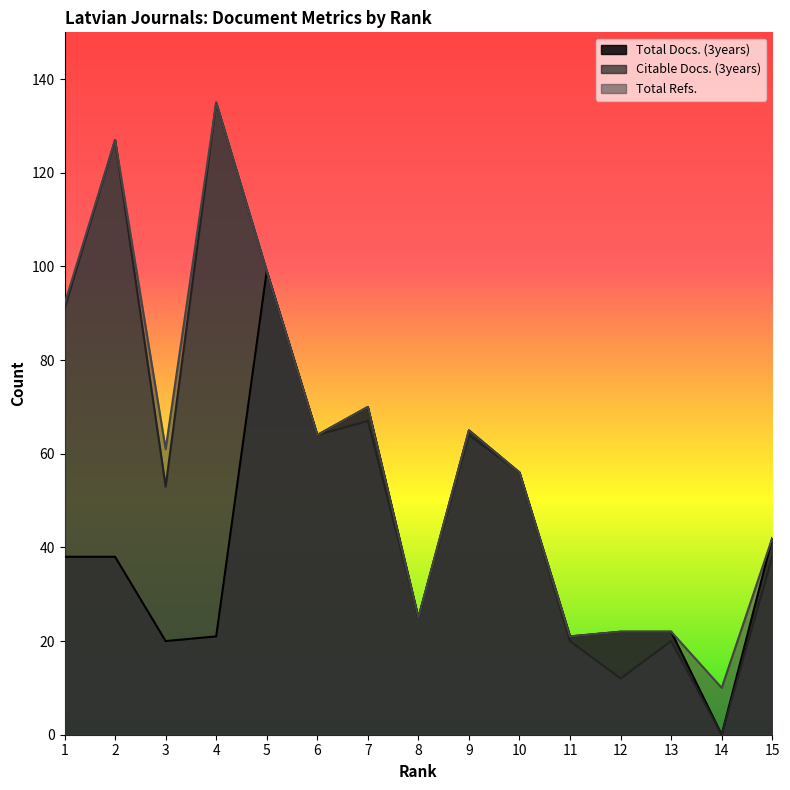

Which series has the largest range (max minus min)?

Citable Docs. (3years)